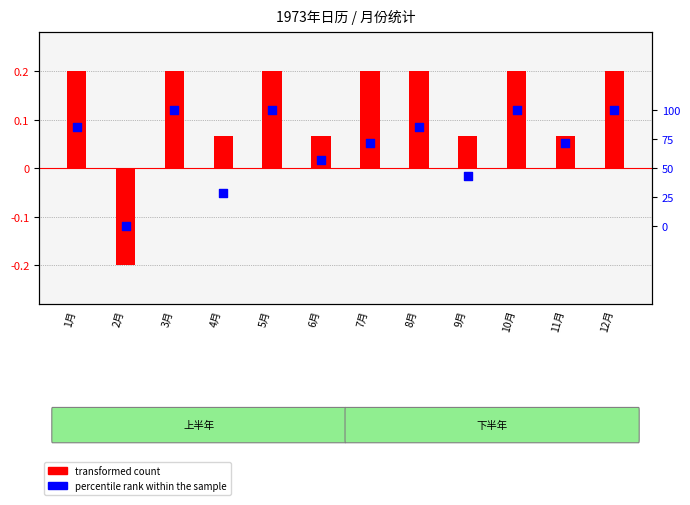

What is the total value across all series at 12月?

0.3